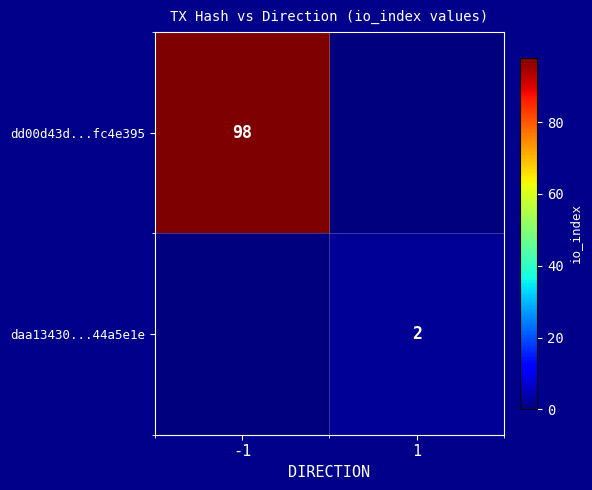

Count the number of data series in this chart.

2